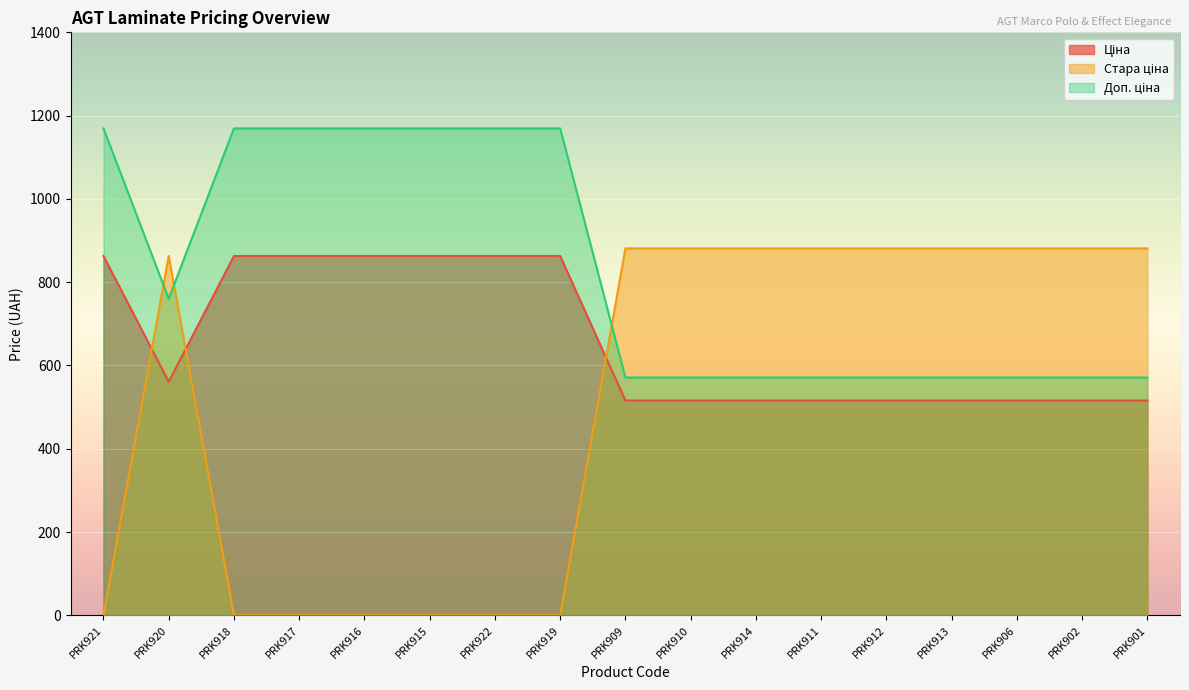

Which category has the highest value in the Ціна series?

PRK921